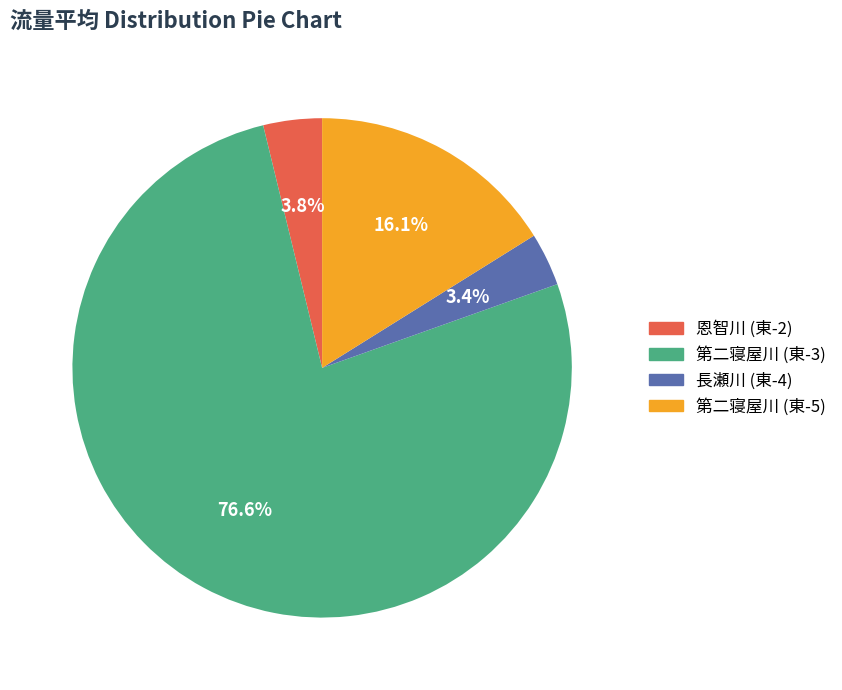

Combined, do 長瀬川 (東-4) and 恩智川 (東-2) account for over 50%?

No